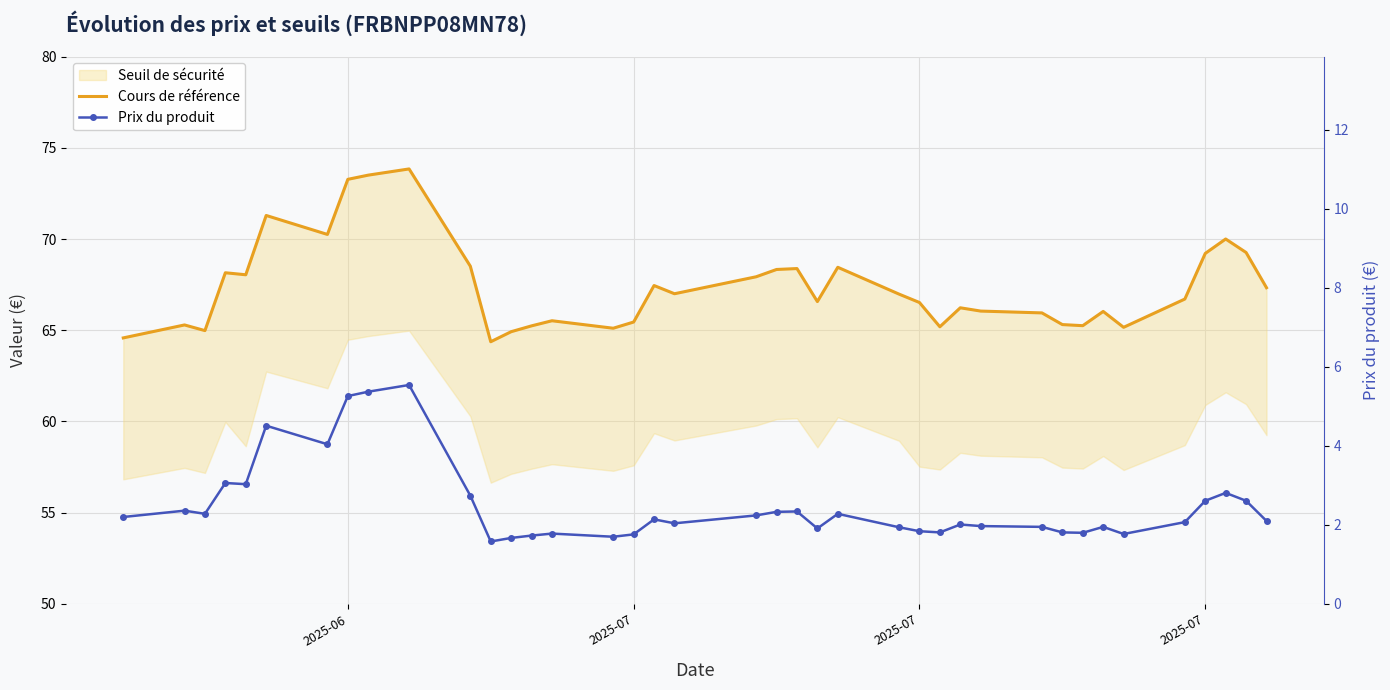

At 2025-07, list the series in order from largest to smallest.

Cours de référence, Prix du produit